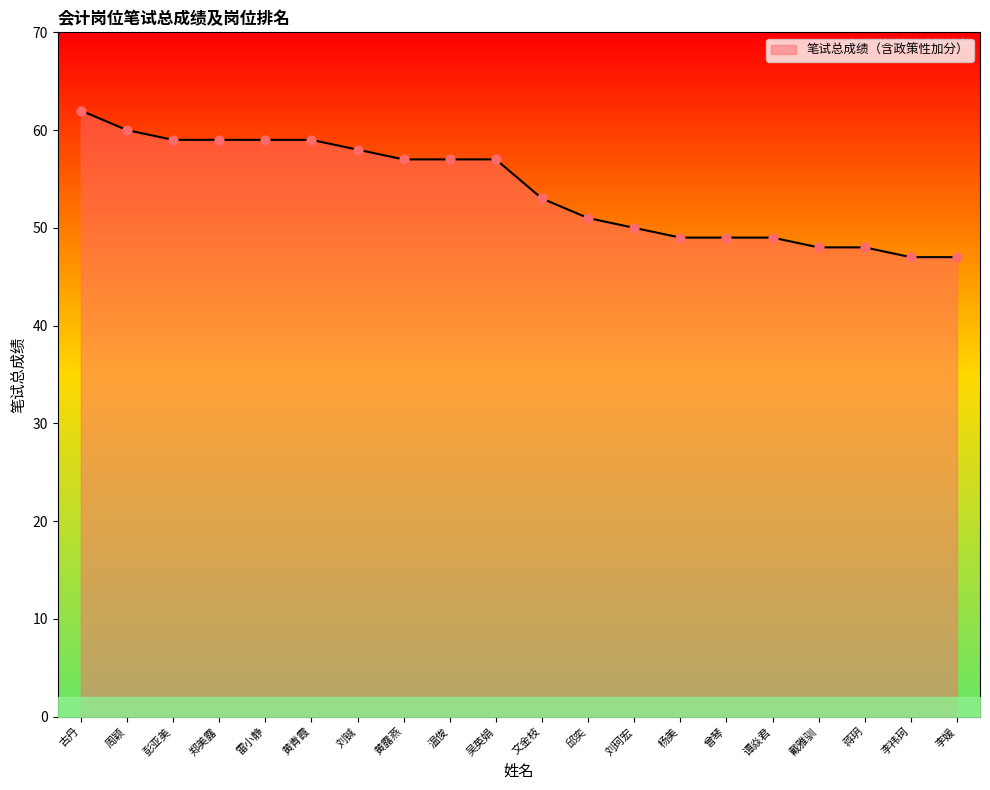

What is the change in value from 雷小静 to 刘铖?

-1